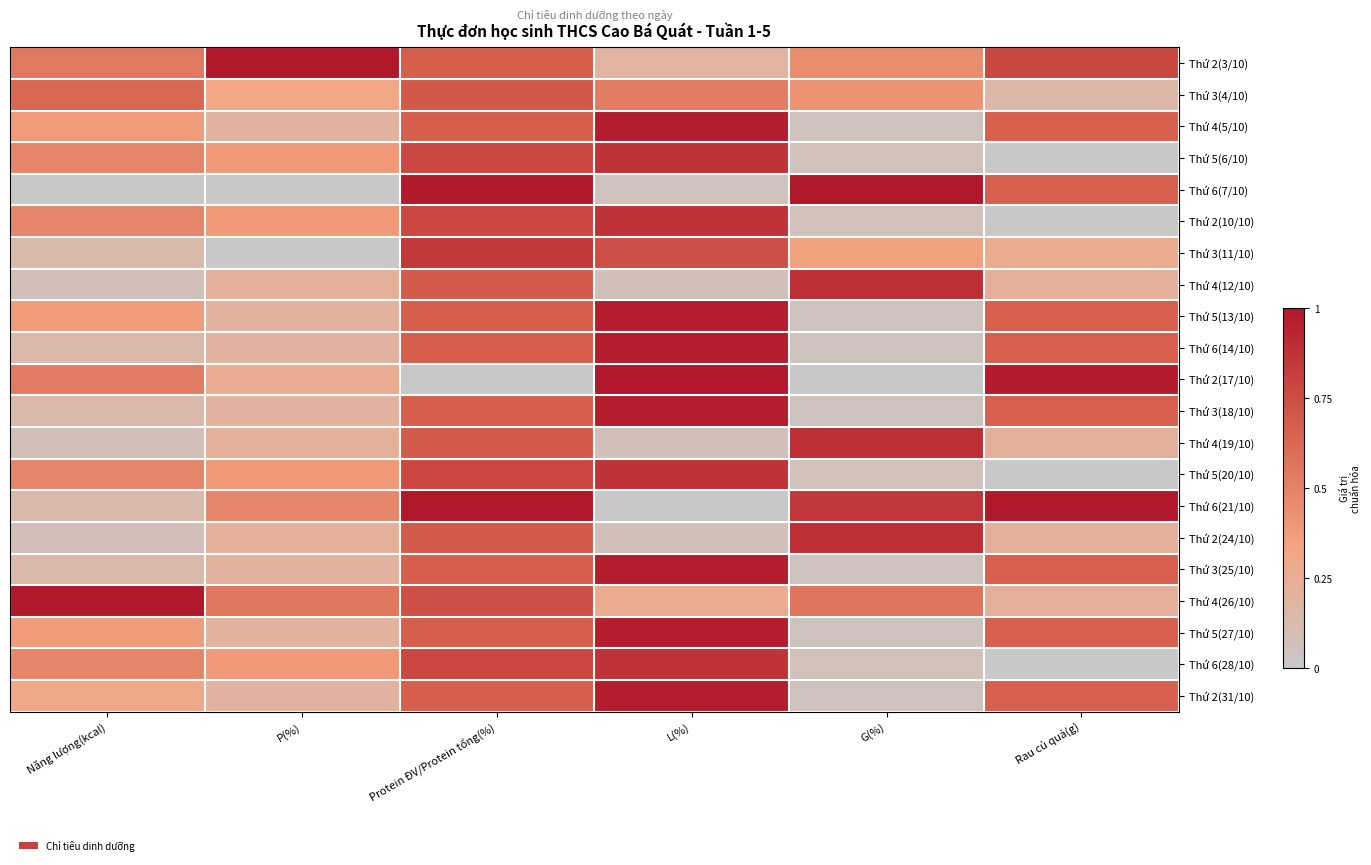

At how many categories does at least one series exceed 0?

6